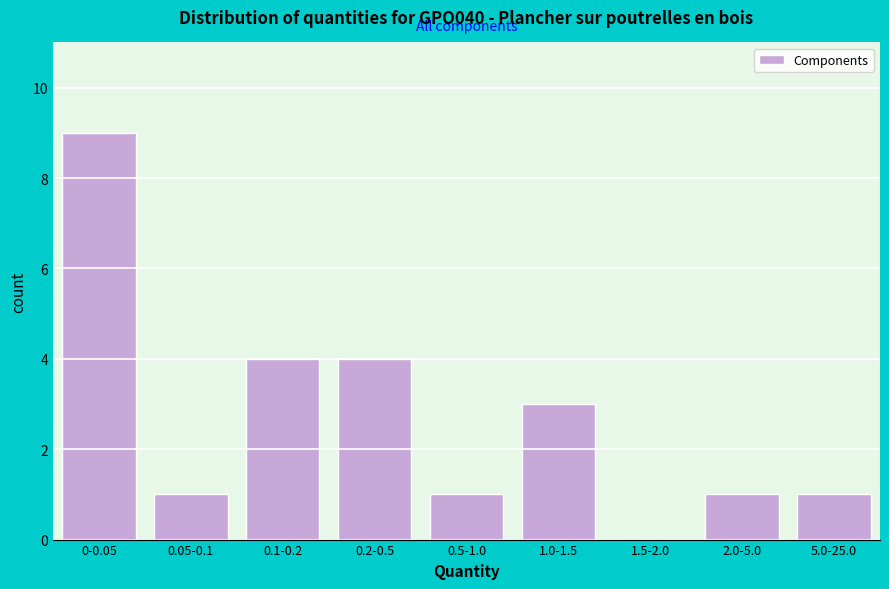

Reading left to right, list all the values displayed in this chart.

0-0.05=9	0.05-0.1=1	0.1-0.2=4	0.2-0.5=4	0.5-1.0=1	1.0-1.5=3	1.5-2.0=0	2.0-5.0=1	5.0-25.0=1